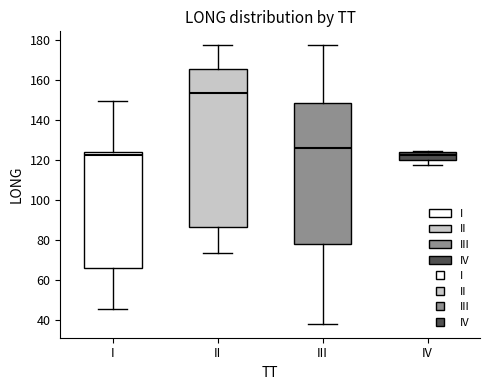

Reading left to right, read every box against the y-axis: the position of its median line, the range the box covers, and the ends of its whiskers. The values are not printed on the chart, so give them approximately, as read against the axis.

I: median 122, box 66 to 124, whiskers 46 to 150
II: median 154, box 86 to 166, whiskers 74 to 178
III: median 126, box 78 to 148, whiskers 38 to 178
IV: median 122, box 120 to 124, whiskers 118 to 124 (just above the box's upper edge)